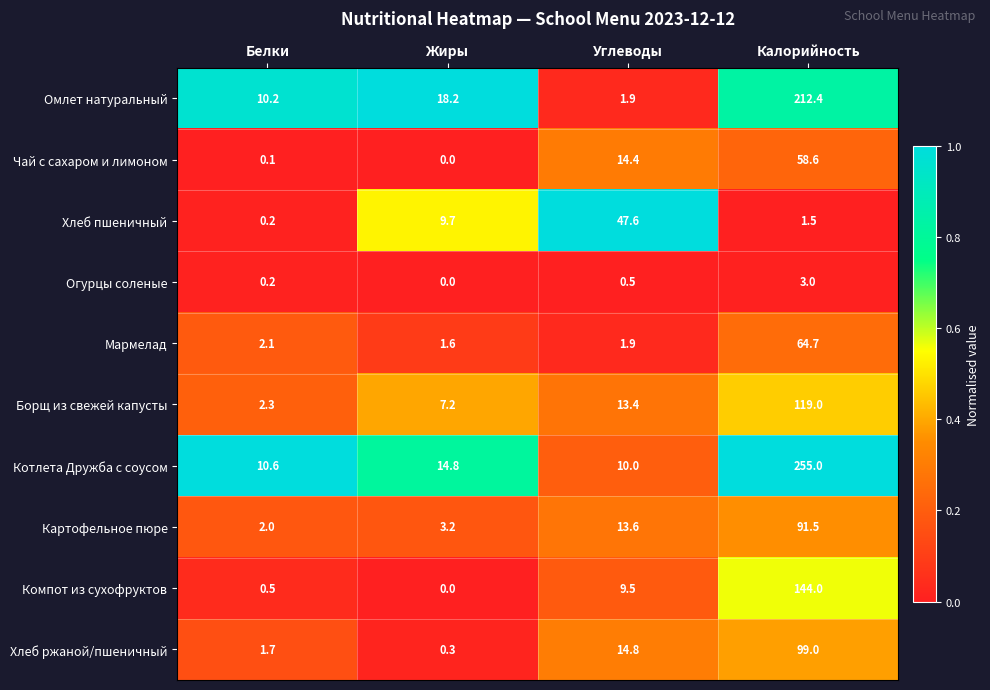

What is the difference between the Котлета Дружба с соусом values at Углеводы and Жиры?

4.8